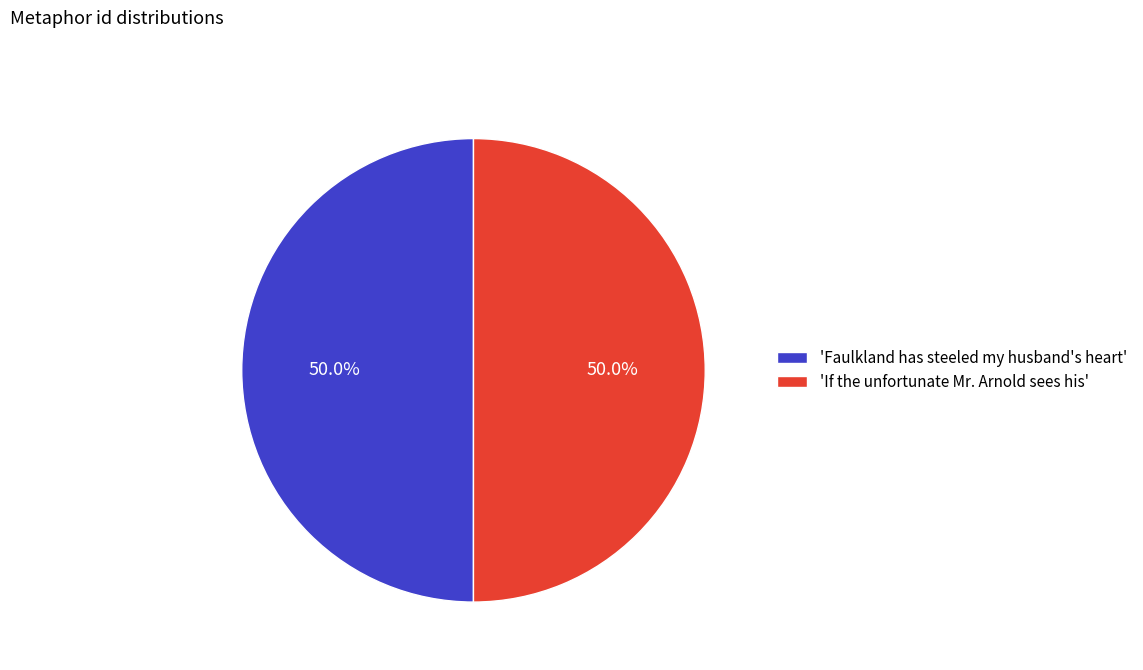

What portion of the pie excludes 'If the unfortunate Mr. Arnold sees his'?

50.0%